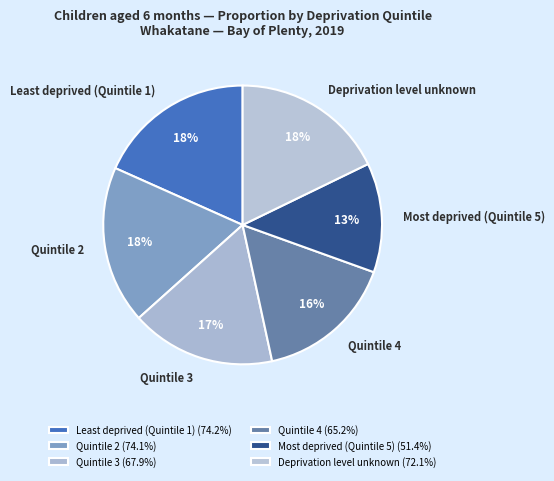

Is the sum of Deprivation level unknown and Quintile 3 greater than half?

No